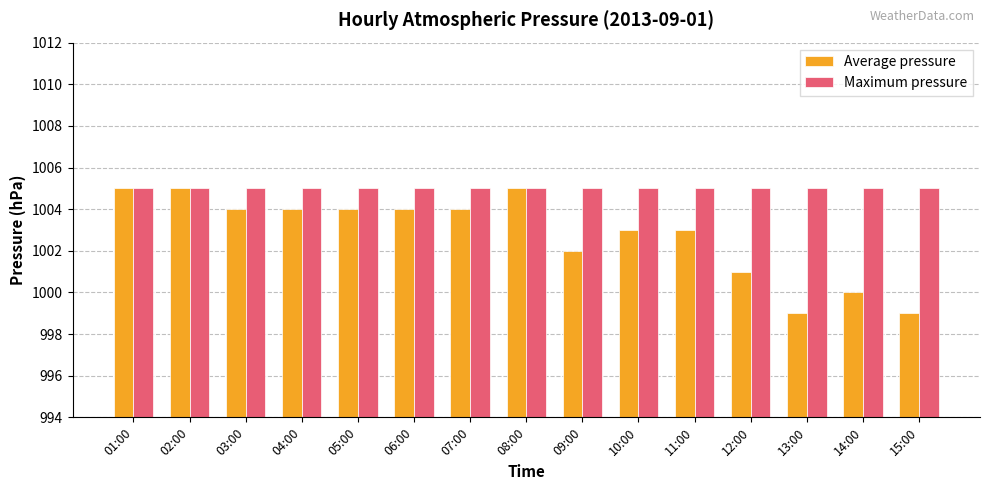

Reading right to left, what are all the values shown in this chart?

Average pressure: 15:00=999	14:00=1000	13:00=999	12:00=1001	11:00=1003	10:00=1003	09:00=1002	08:00=1005	07:00=1004	06:00=1004	05:00=1004	04:00=1004	03:00=1004	02:00=1005	01:00=1005
Maximum pressure: 15:00=1005	14:00=1005	13:00=1005	12:00=1005	11:00=1005	10:00=1005	09:00=1005	08:00=1005	07:00=1005	06:00=1005	05:00=1005	04:00=1005	03:00=1005	02:00=1005	01:00=1005